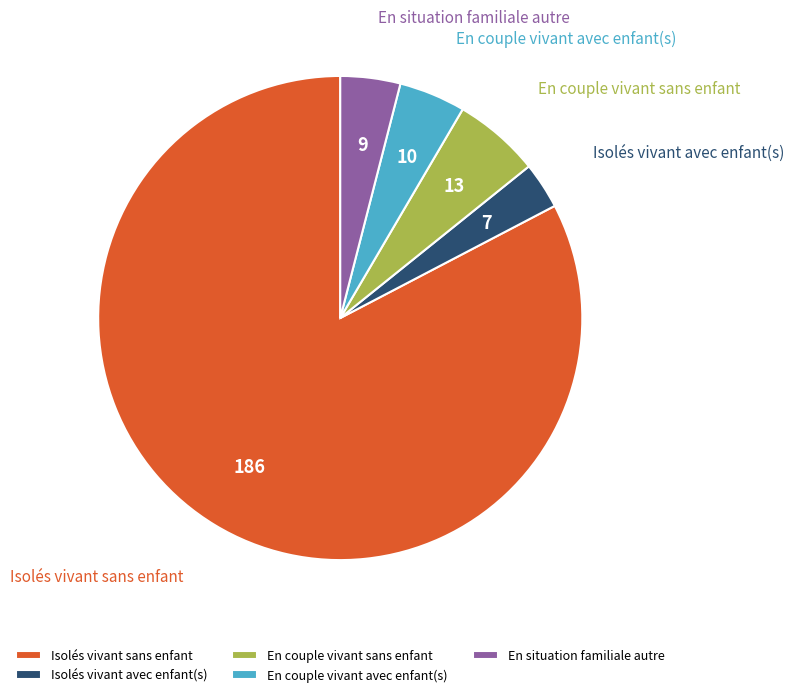

Does En couple vivant sans enfant account for over 50% of the chart?

No